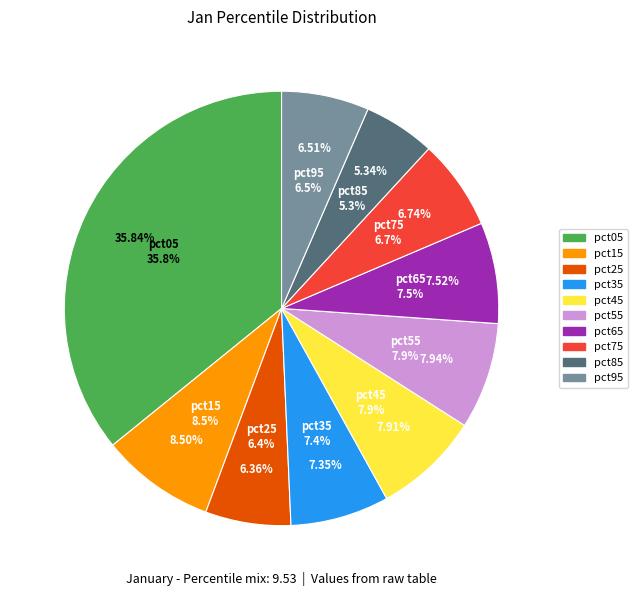

To the nearest percent, what is the combined percentage of pct55 and pct75?

15%